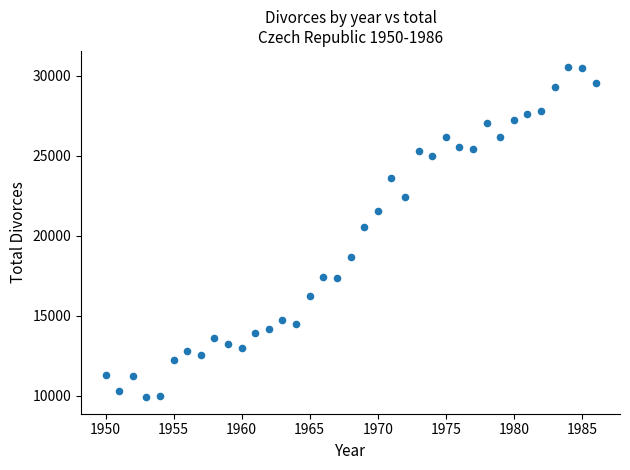

What is the range of X values (max minus min)?

36